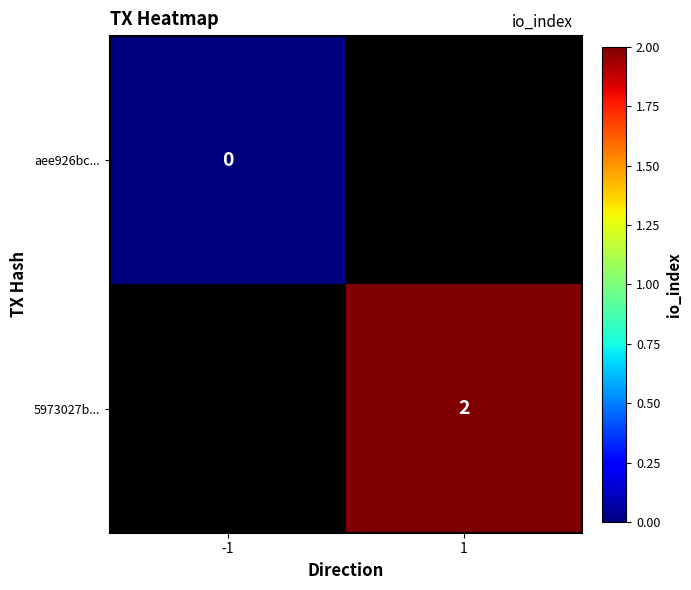

Is the value of aee926bc... at -1 greater than the value of 5973027b... at 1?

No